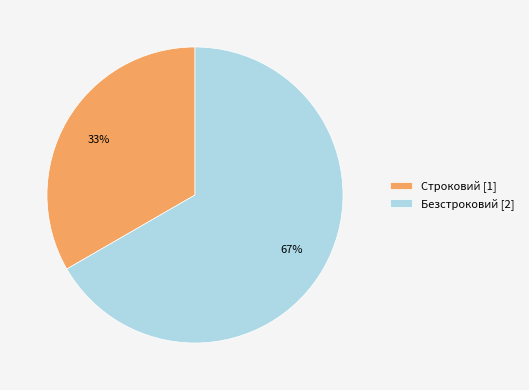

How many slices are in this pie chart?

2